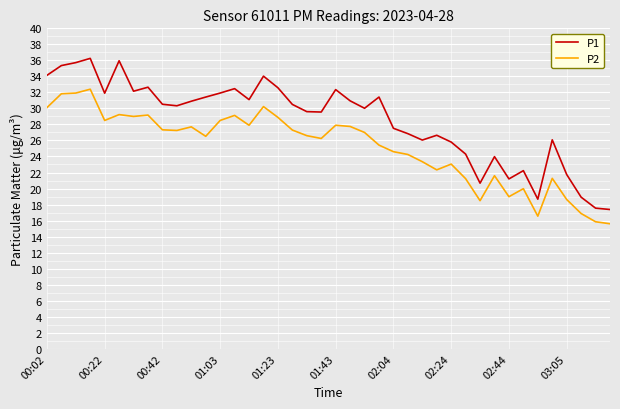

Which series has the widest spread of values?

P1